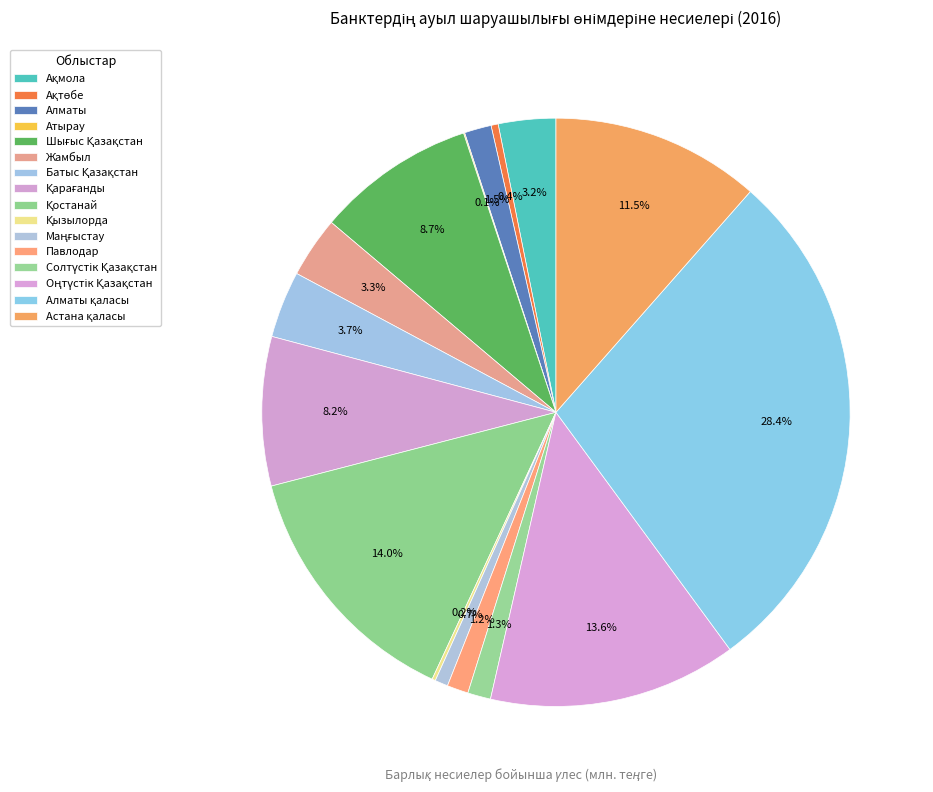

How many segments does this pie chart have?

16